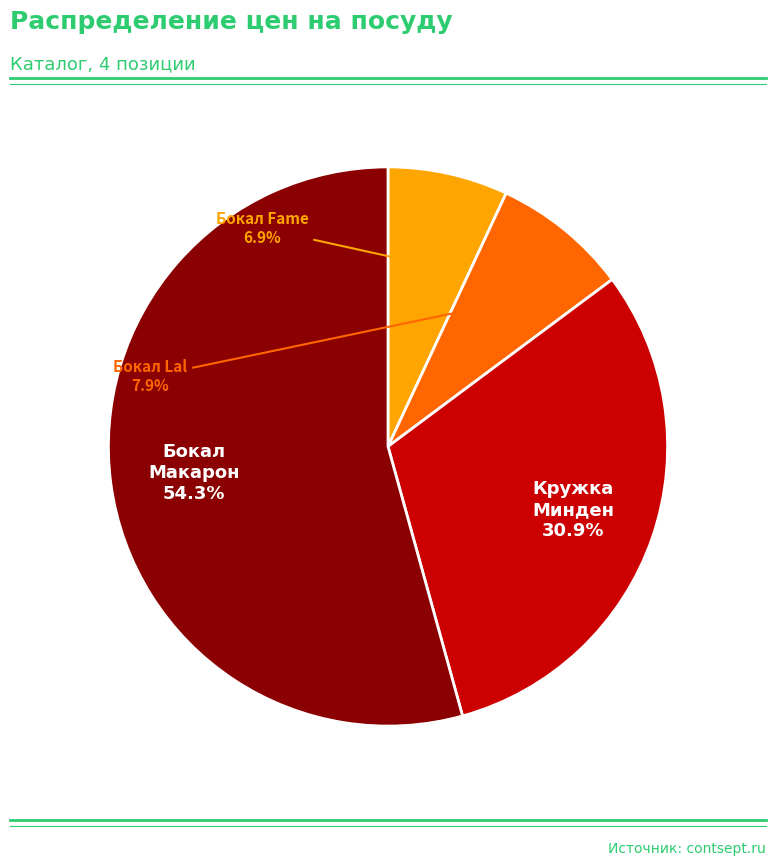

Does any single category account for the majority?

Yes